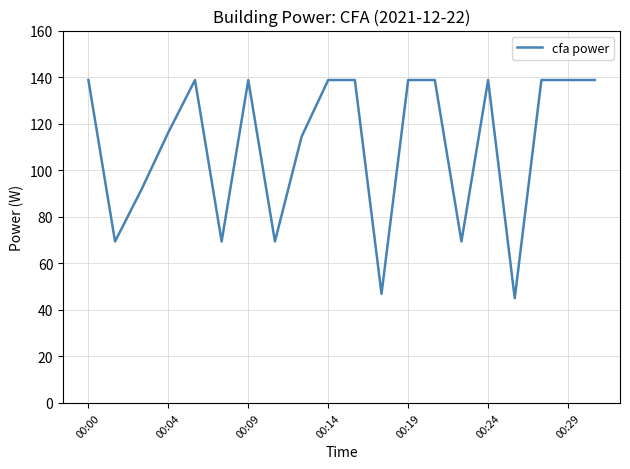

What is the average value?

110.9